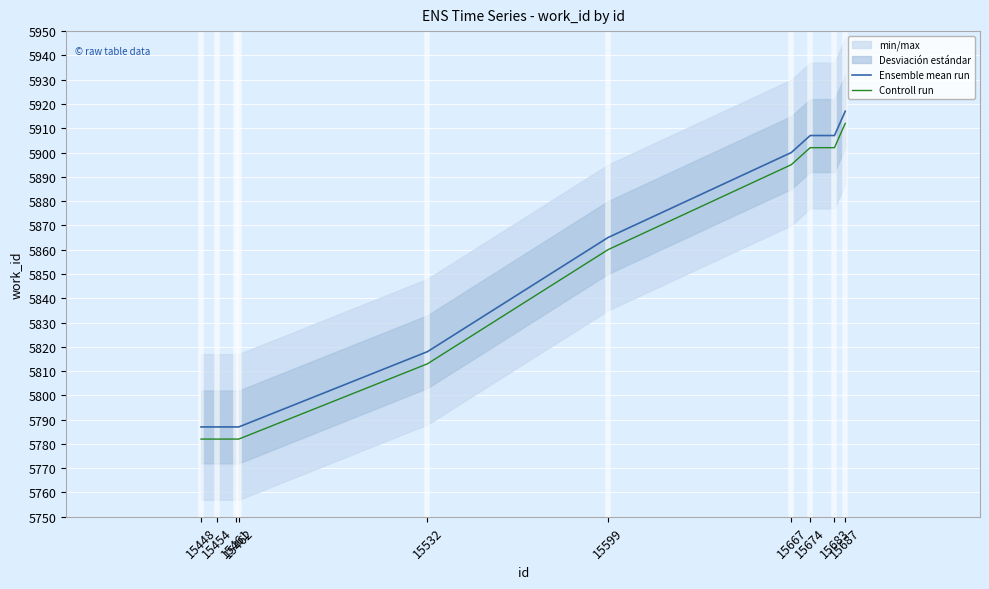

What is the spread (max minus min) of values at 15687?

5